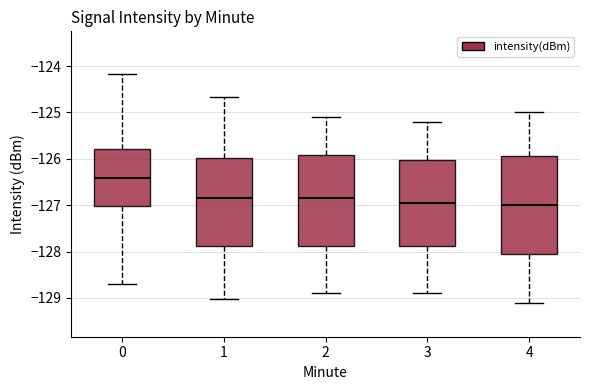

Reading left to right, transcribe this box plot: for each box, give where its median line is, the range the box spans, and where its two whiskers end, as read against the y-axis. The values are not printed on the chart, so give them approximately, as read against the axis.

0: median -126.4, box -127.0 to -125.8, whiskers -128.7 to -124.2
1: median -126.9, box -127.9 to -126.0, whiskers -129.0 to -124.7
2: median -126.8, box -127.9 to -125.9, whiskers -128.9 to -125.1
3: median -126.9, box -127.9 to -126.0, whiskers -128.9 to -125.2
4: median -127.0, box -128.0 to -125.9, whiskers -129.1 to -125.0